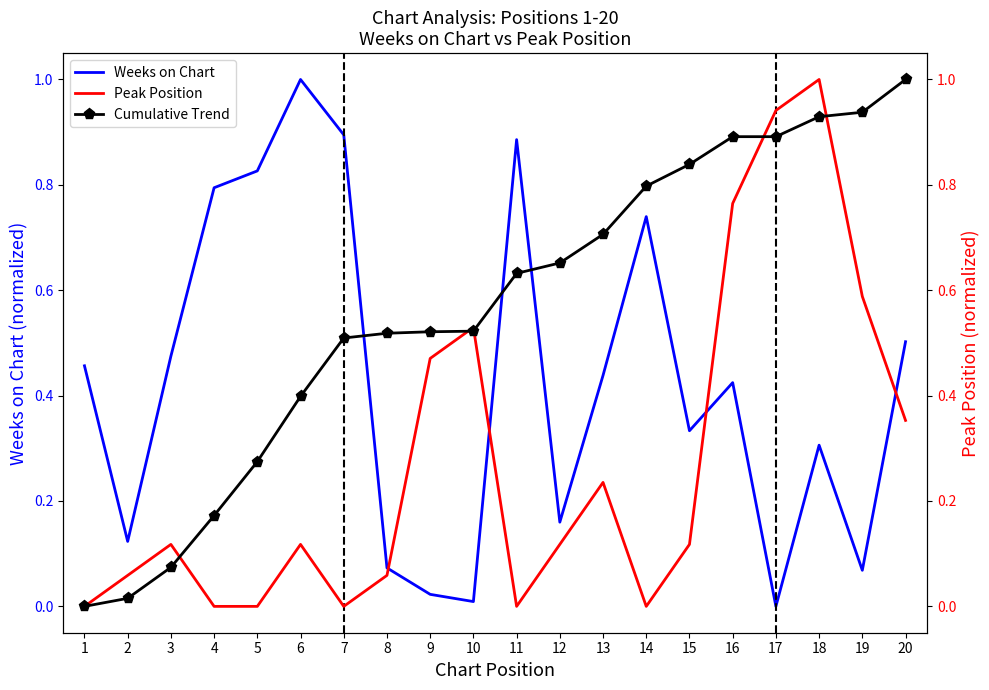

In Weeks on Chart, how many points are higher than both neighbors (excluding endpoints)?

5